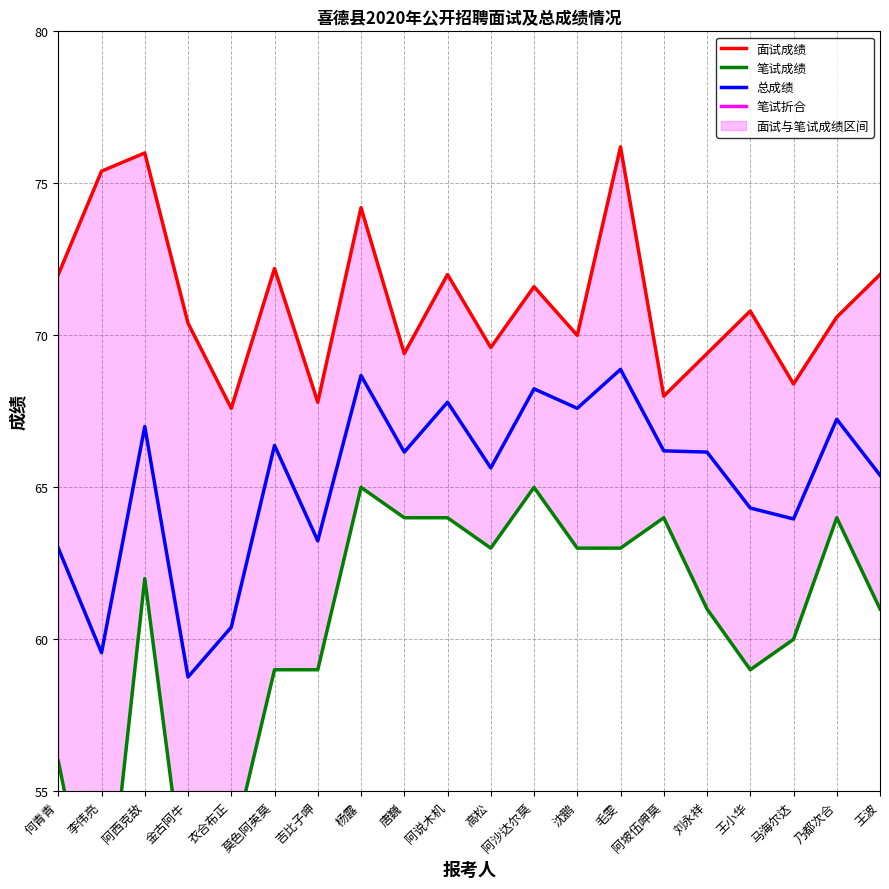

How many data points in 总成绩 are above 66?

11